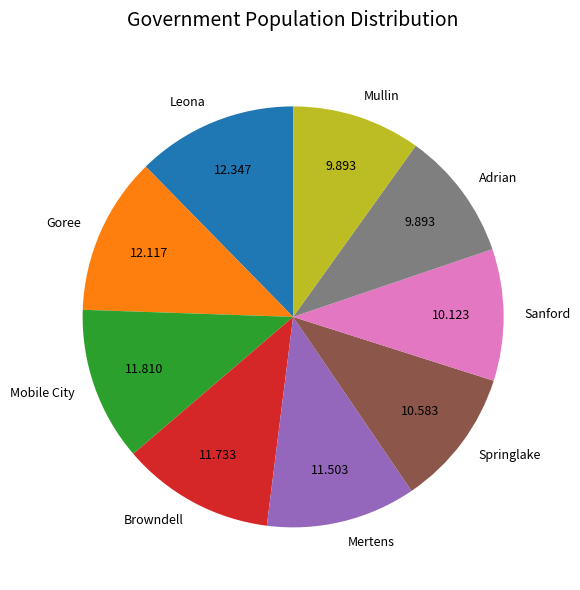

Is the sum of Leona and Mullin greater than half?

No